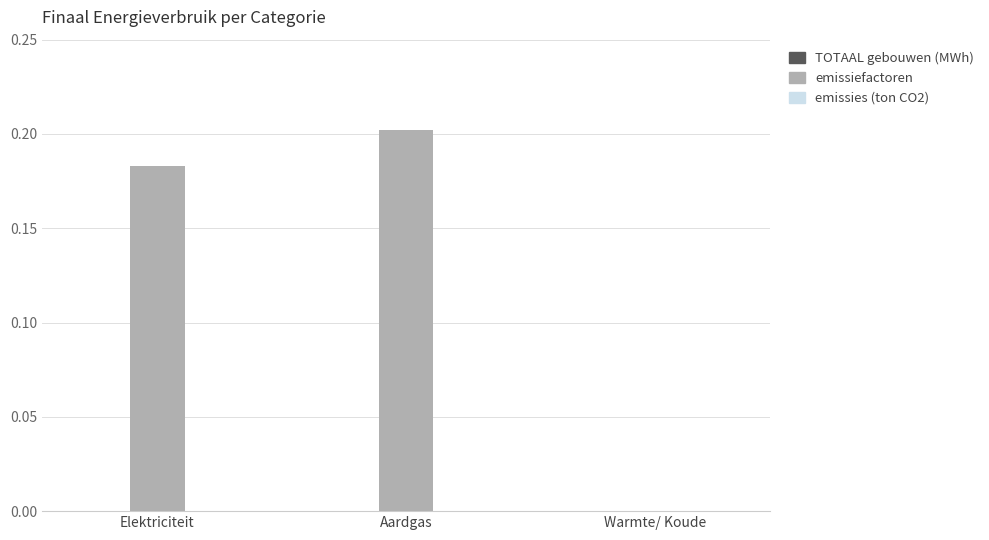

Which label corresponds to the largest value in the chart?

Aardgas